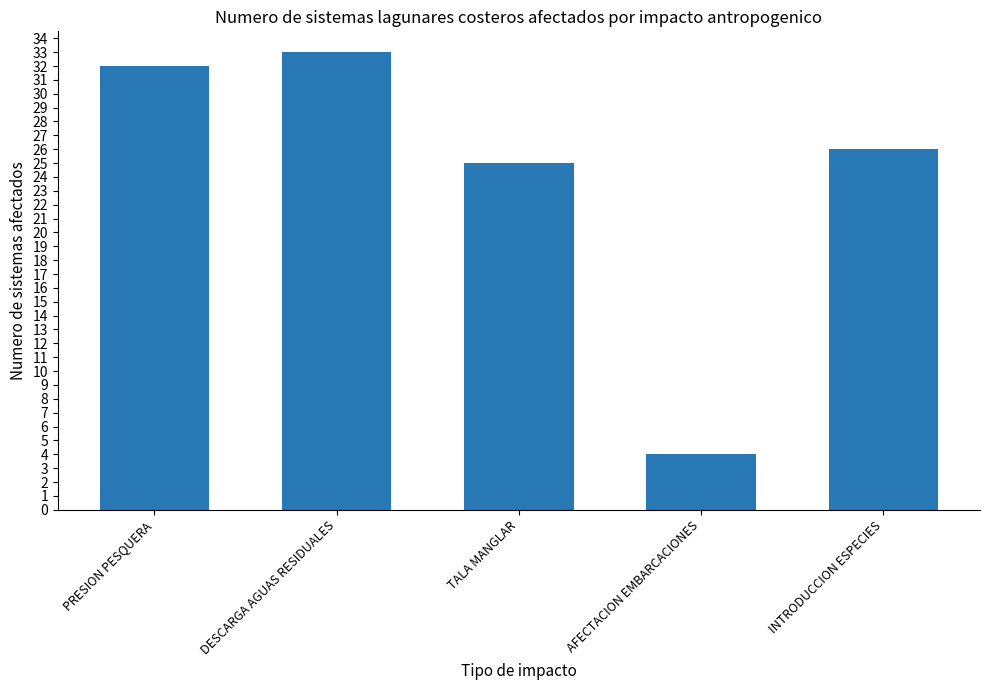

What is the label of the 2nd bar from the right?

AFECTACION EMBARCACIONES